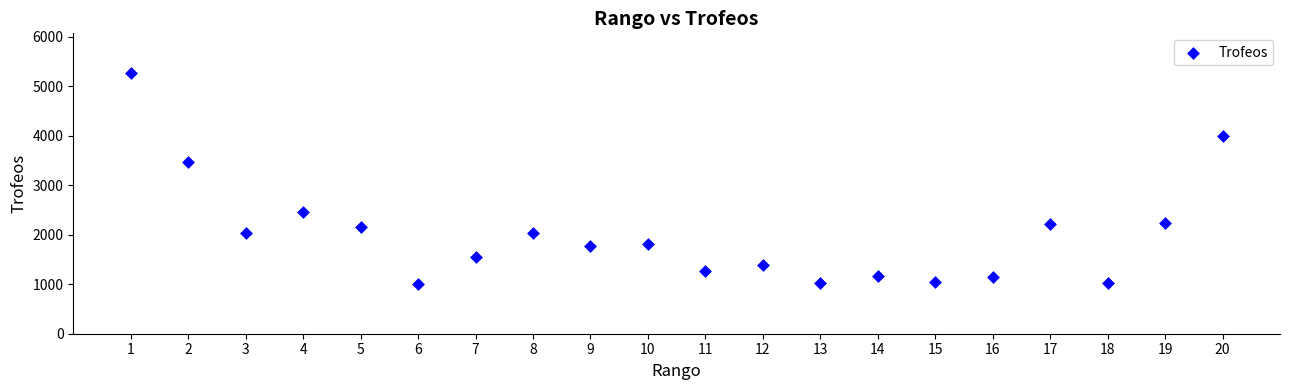

What is the range of X values (max minus min)?

19